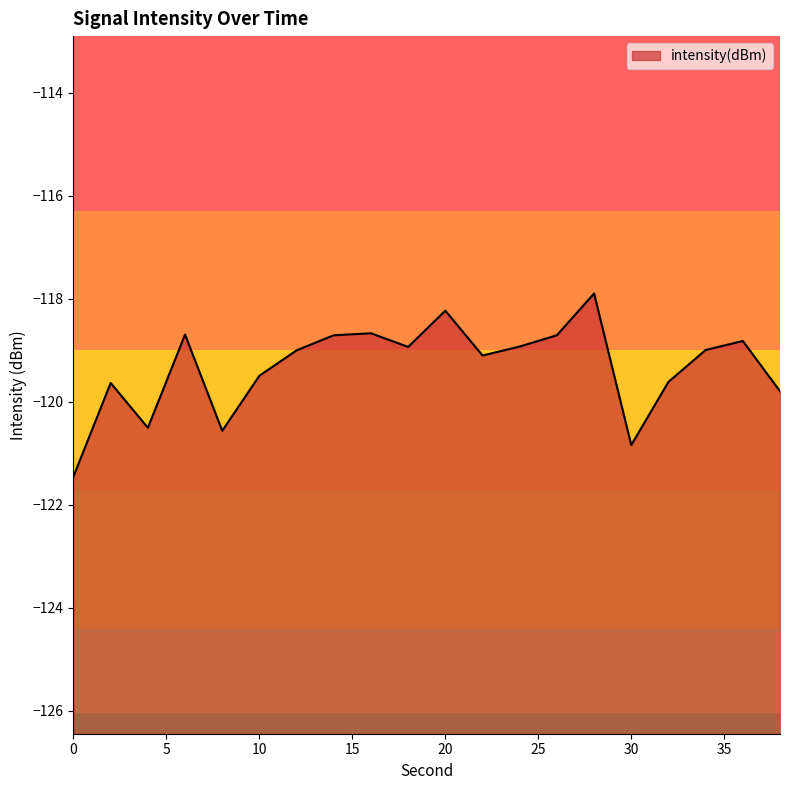

The chart shows a value of -51.9 at 24. True or false?

False